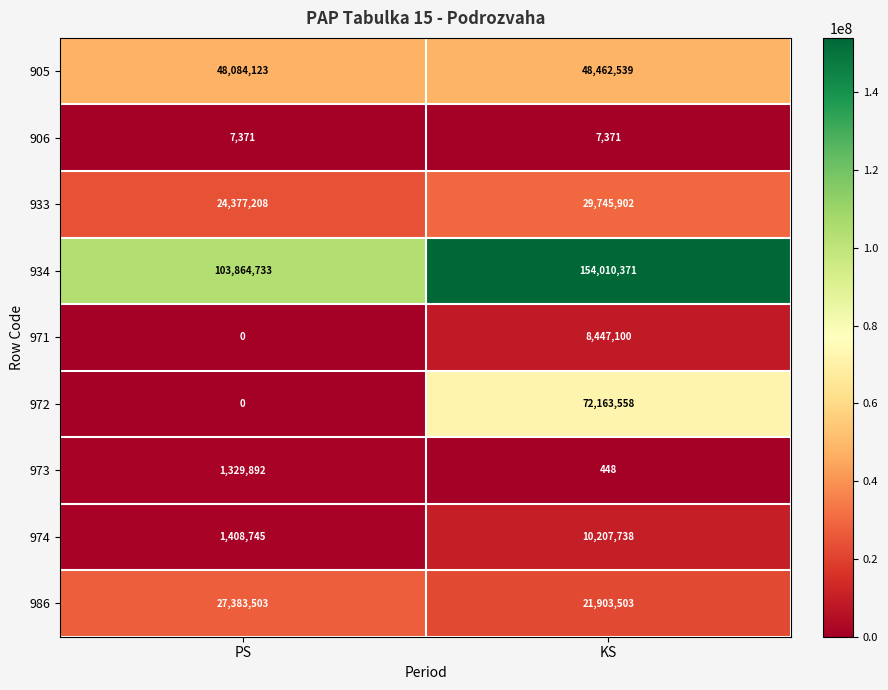

Reading left to right, list all the values displayed in this chart.

905: 48084123	48462539
906: 7371	7371
933: 24377208	29745902
934: 103864733	154010371
971: 0	8447100
972: 0	72163558
973: 1329892	448
974: 1408745	10207738
986: 27383503	21903503